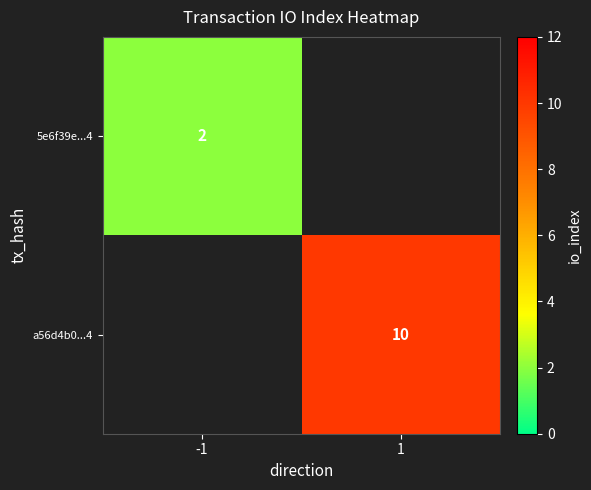

At which category does the chart reach its minimum across all series?

-1